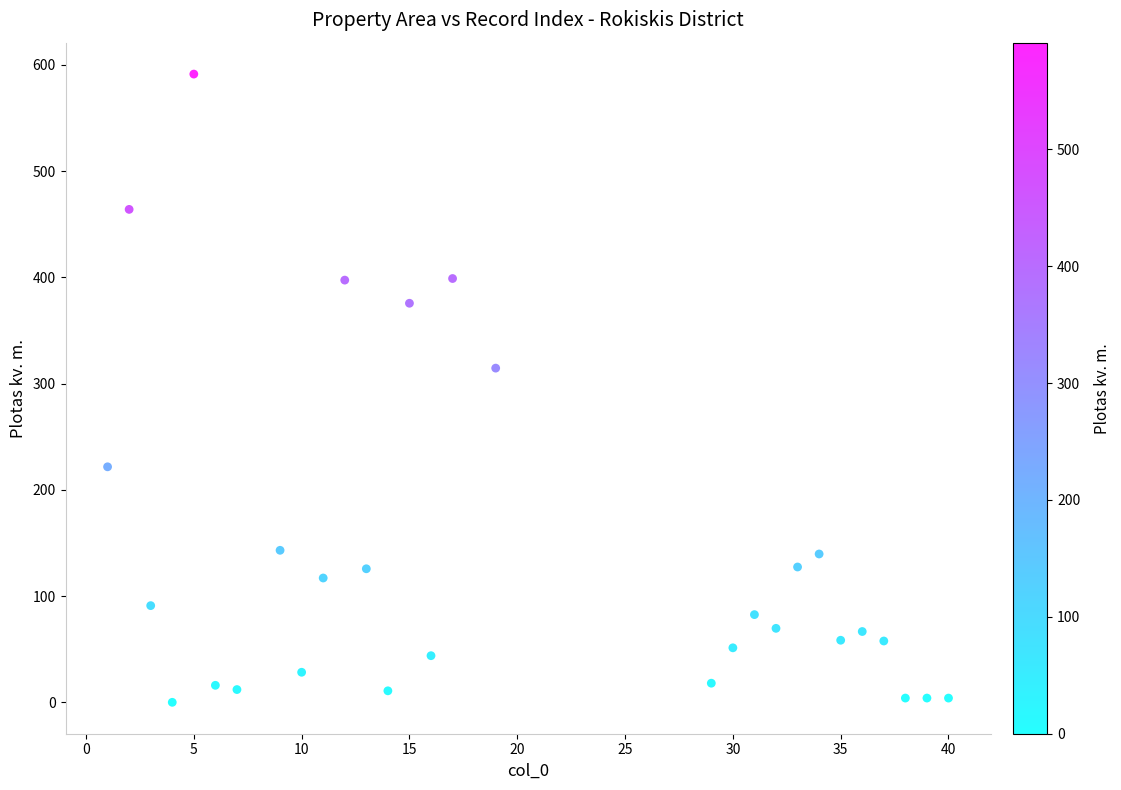

What Y value in the scatter plot is closest to 295?

314.5